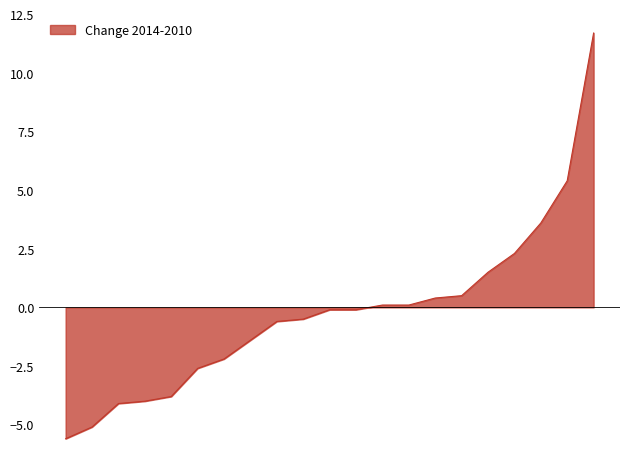

What is the minimum value shown in the chart?

-5.6